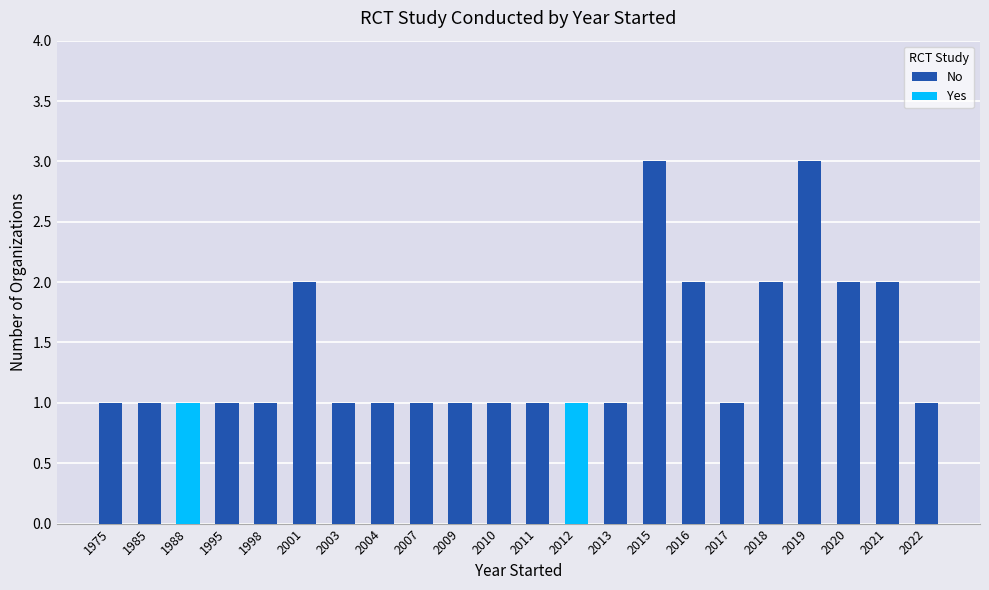

The value of No at 1975 is 2. True or false?

False